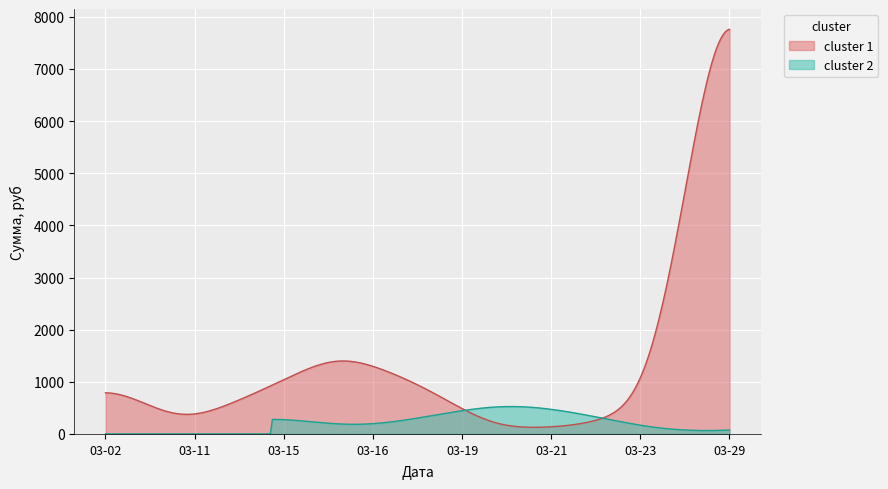

Rank the series by their average value, from lowest to highest.

cluster 2, cluster 1